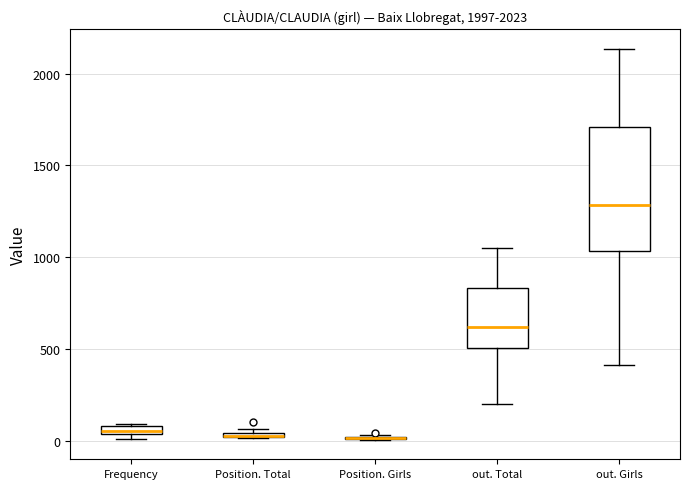

Where does the median line of the box for out. Girls sit on the y-axis? The values are not printed on the chart, so give them approximately, as read against the axis.

1300